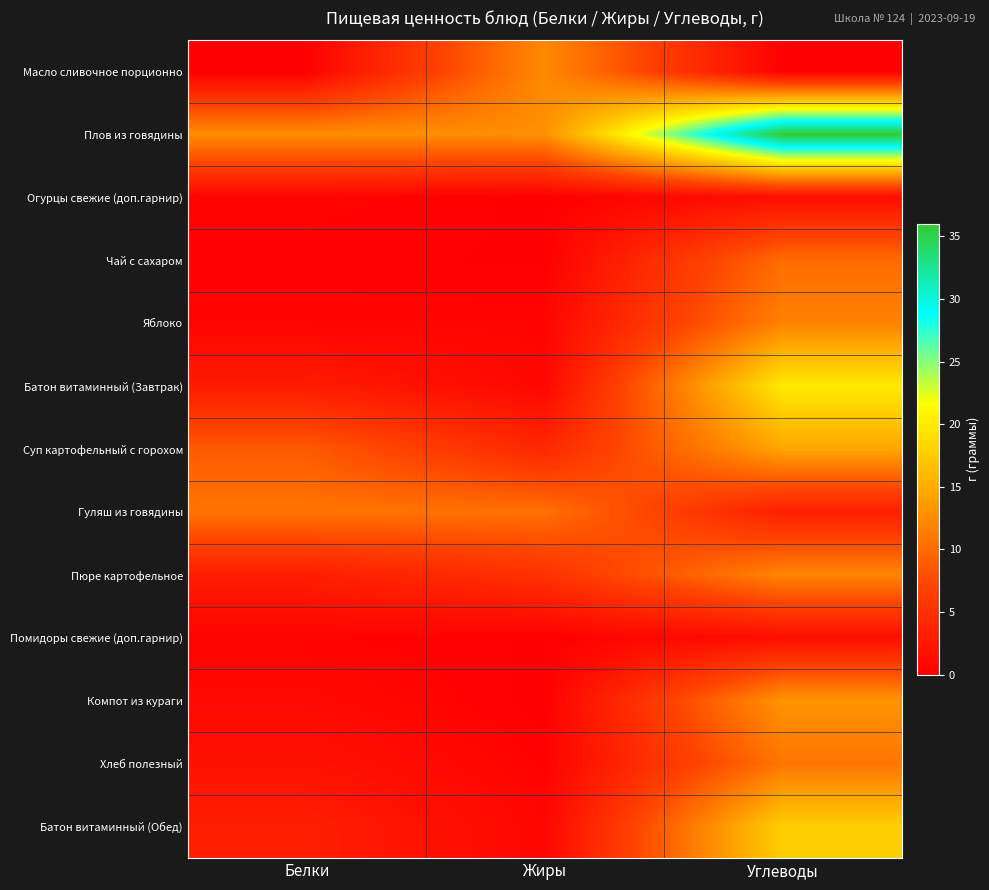

What is the greatest value displayed?

36.0